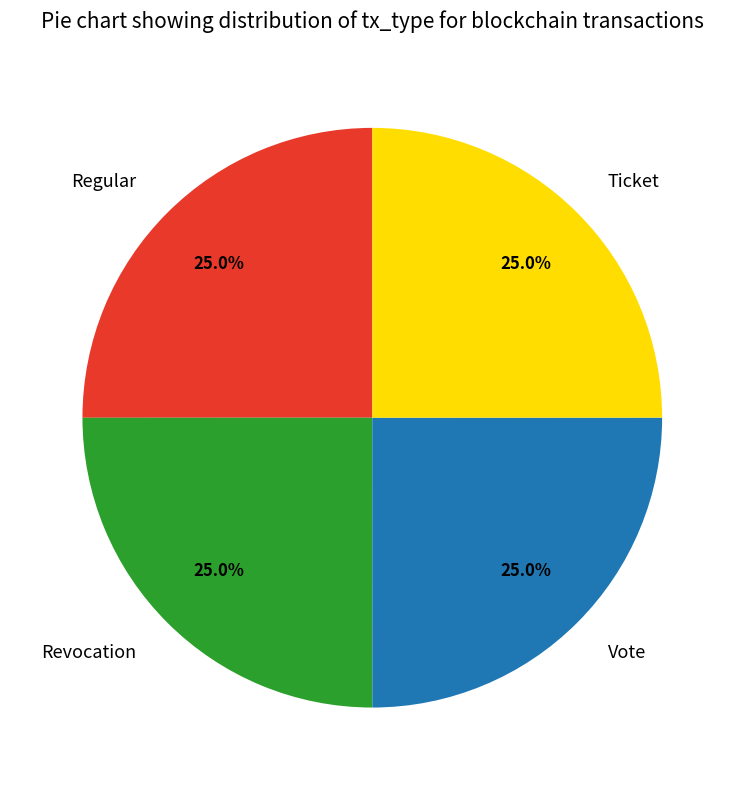

What portion of the pie excludes Regular?

75.0%